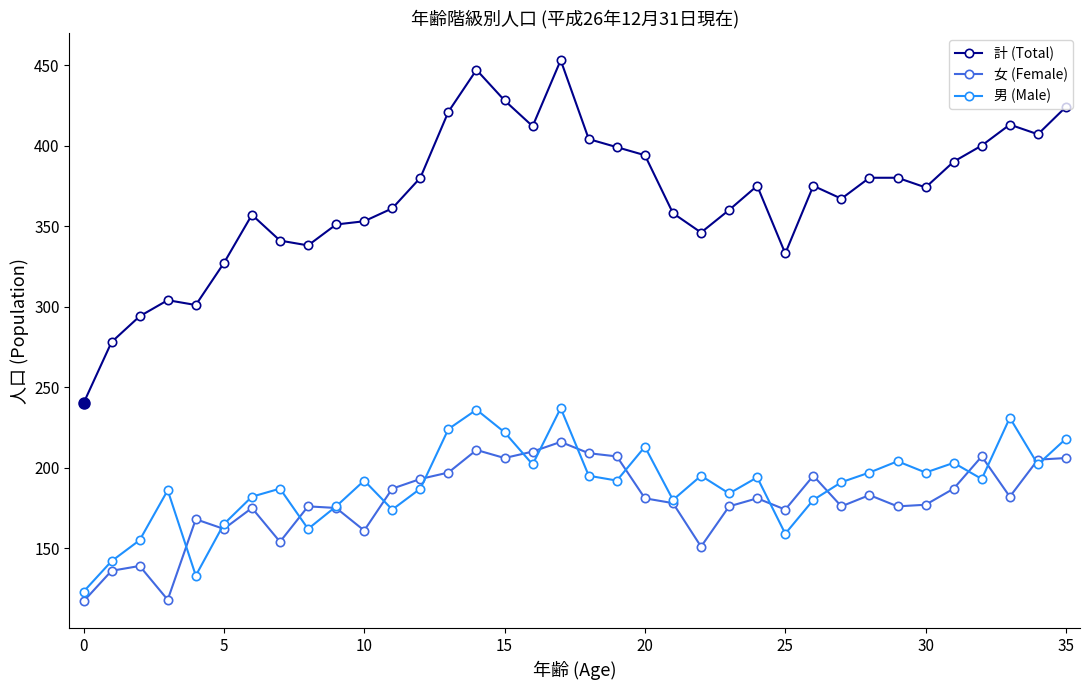

What is the minimum value for 計 (Total)?

240